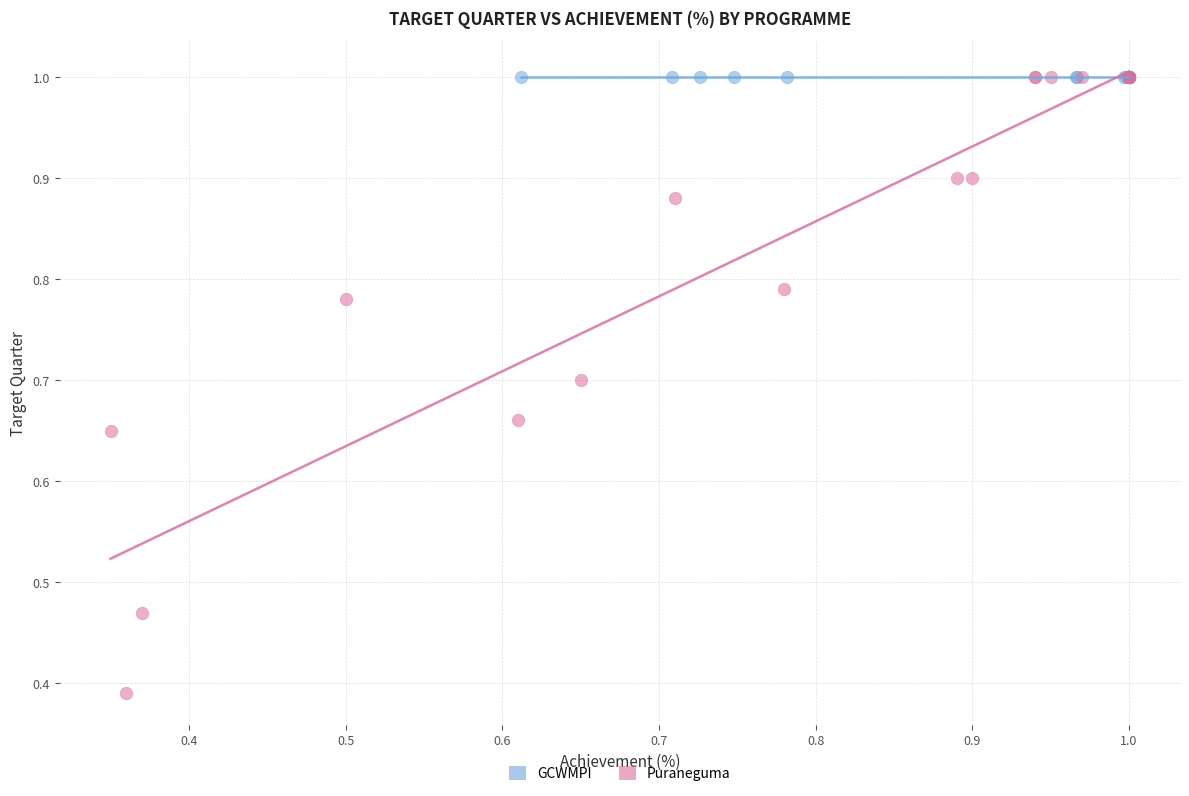

Which series contains the lowest Y value?

Puraneguma